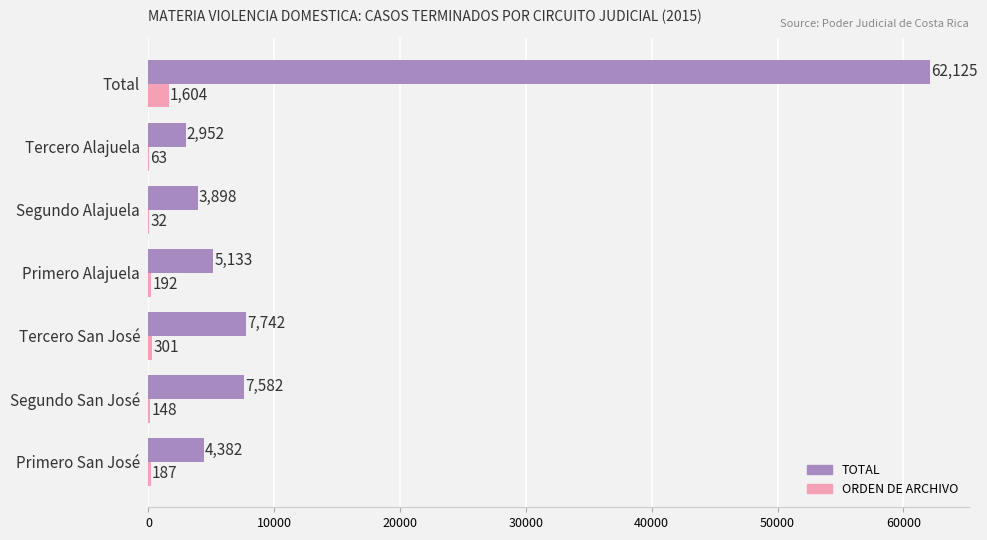

What is the sum of the TOTAL values at Primero Alajuela and Primero San José?

9515